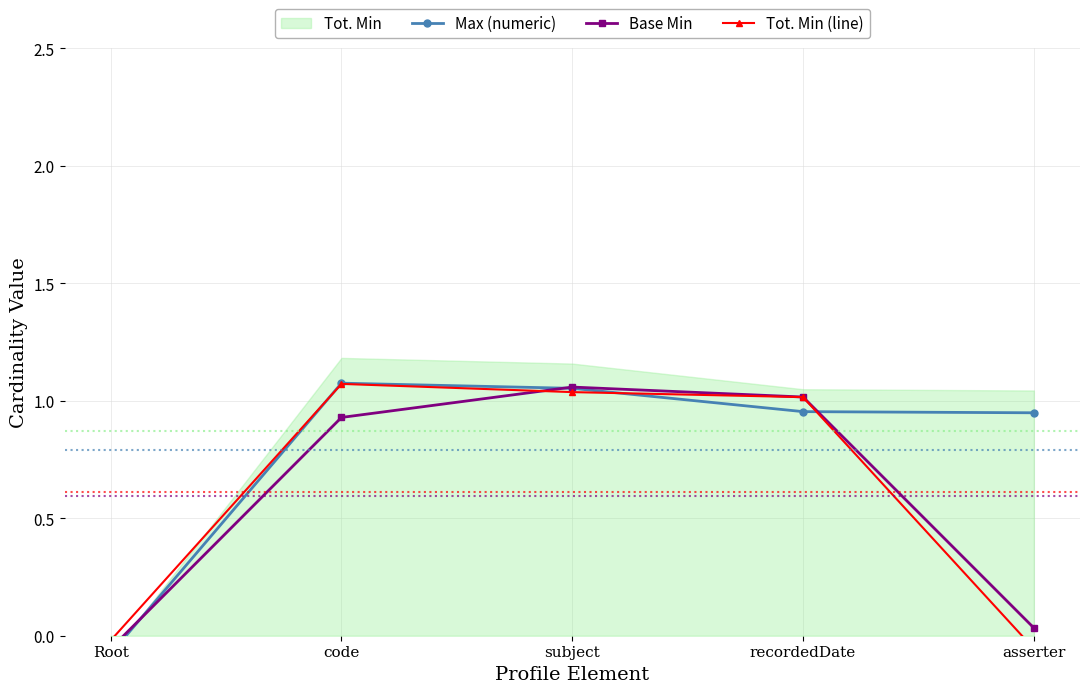

What is the smallest value displayed?

-0.1